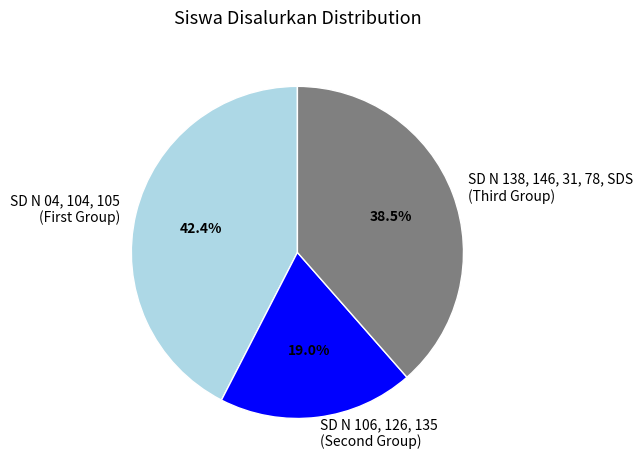

Which category has the biggest portion of the pie?

SD N 04, 104, 105 (First Group)